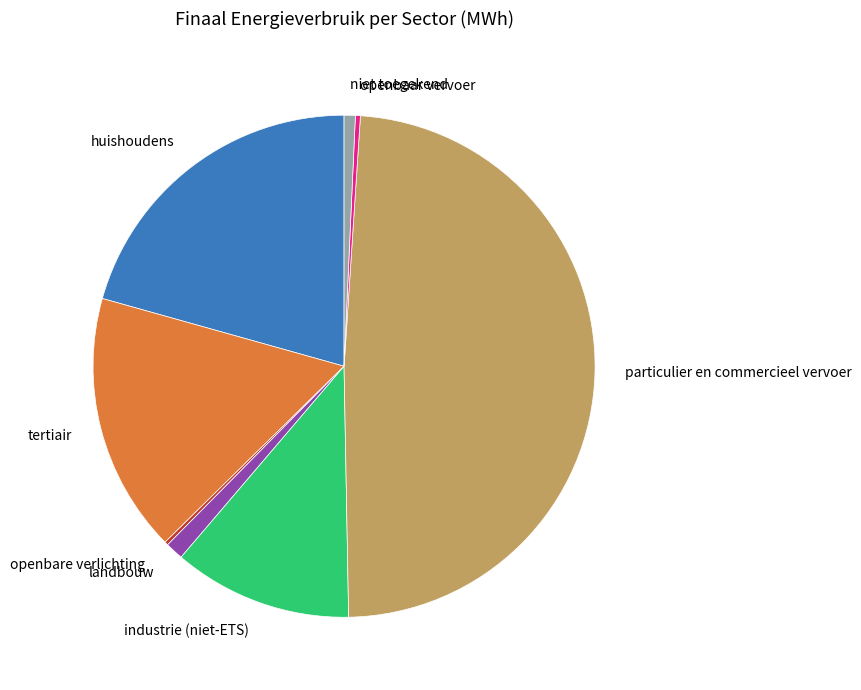

Which has a higher value, landbouw or particulier en commercieel vervoer?

particulier en commercieel vervoer